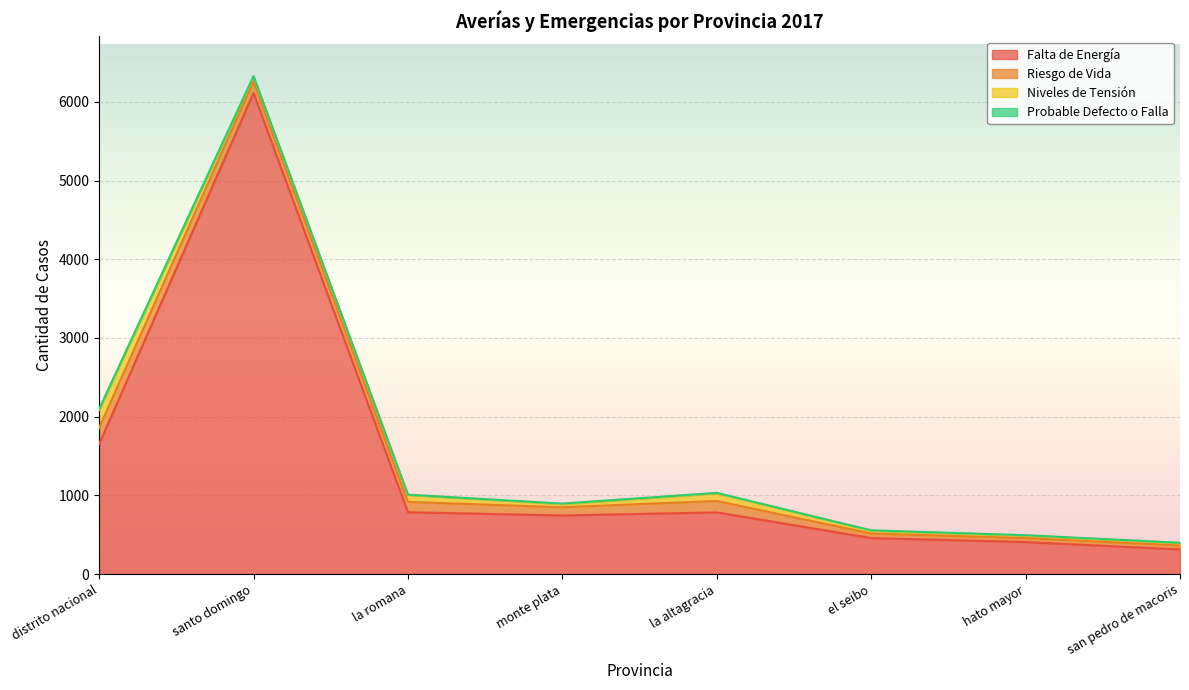

True or false: Probable Defecto o Falla and Falta de Energía intersect in this chart.

False